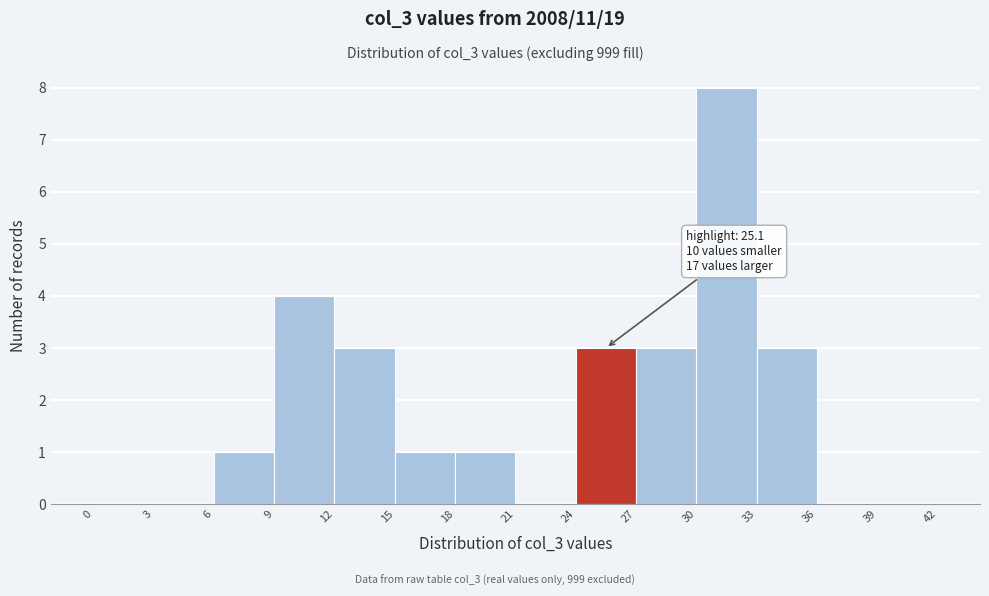

Which range on the x-axis has the tallest bar?

30 to 33